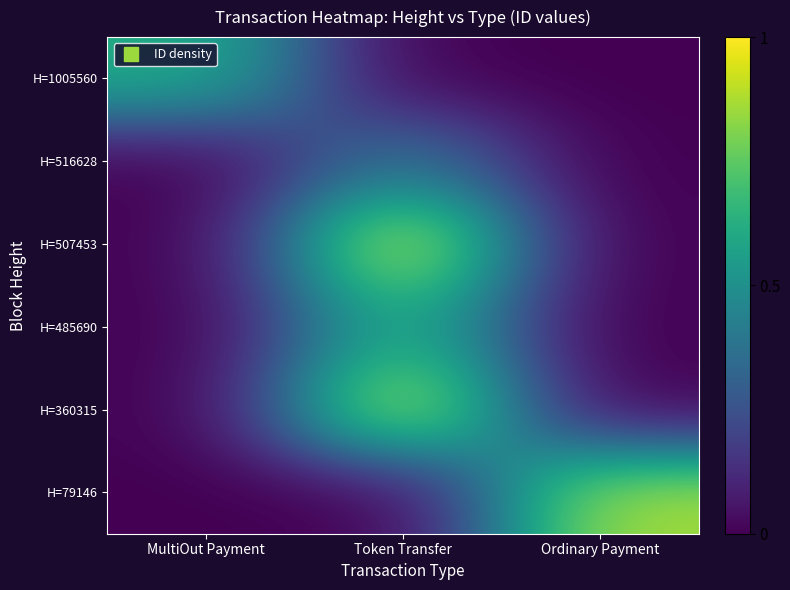

Reading left to right, transcribe all the data shown in this chart.

H=1005560: MultiOut Payment=0.6	Token Transfer=0.0	Ordinary Payment=0.0
H=516628: MultiOut Payment=0.0	Token Transfer=0.4	Ordinary Payment=0.0
H=507453: MultiOut Payment=0.0	Token Transfer=1.0	Ordinary Payment=0.0
H=485690: MultiOut Payment=0.0	Token Transfer=0.6	Ordinary Payment=0.0
H=360315: MultiOut Payment=0.0	Token Transfer=1.0	Ordinary Payment=0.0
H=79146: MultiOut Payment=0.0	Token Transfer=0.0	Ordinary Payment=0.9